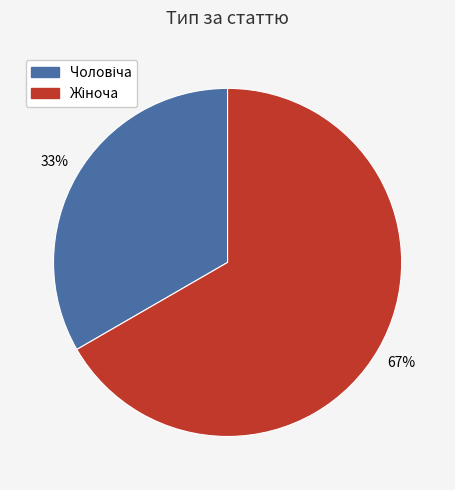

Is there a majority slice in this chart?

Yes